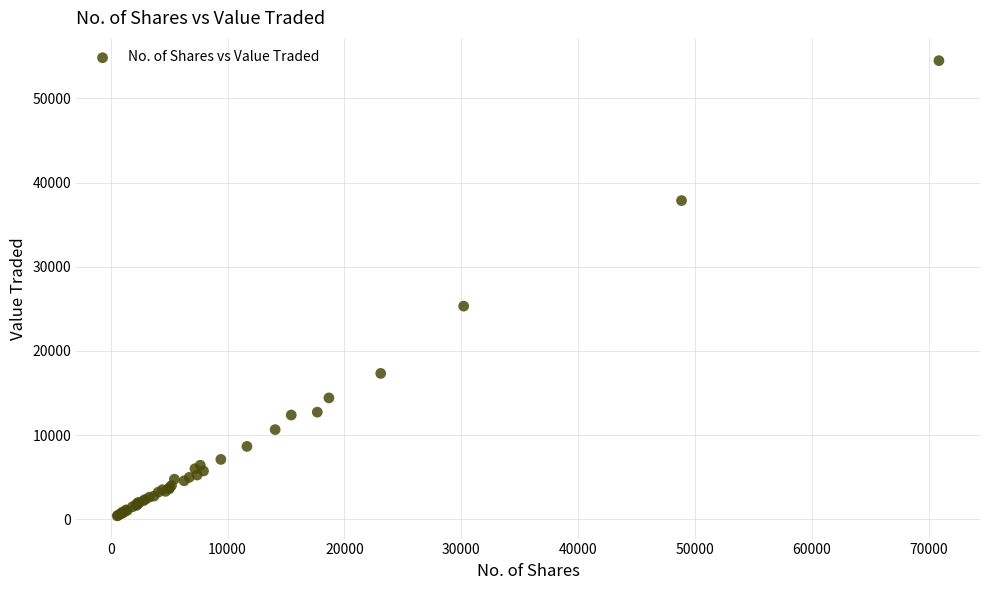

What Y value in the scatter plot is closest to 27450?

25323